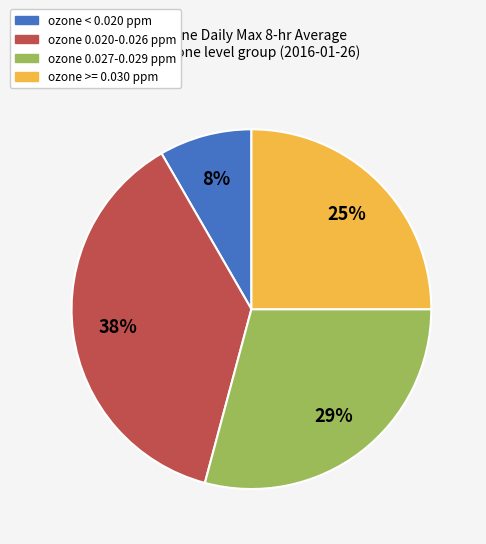

Is there a majority slice in this chart?

No